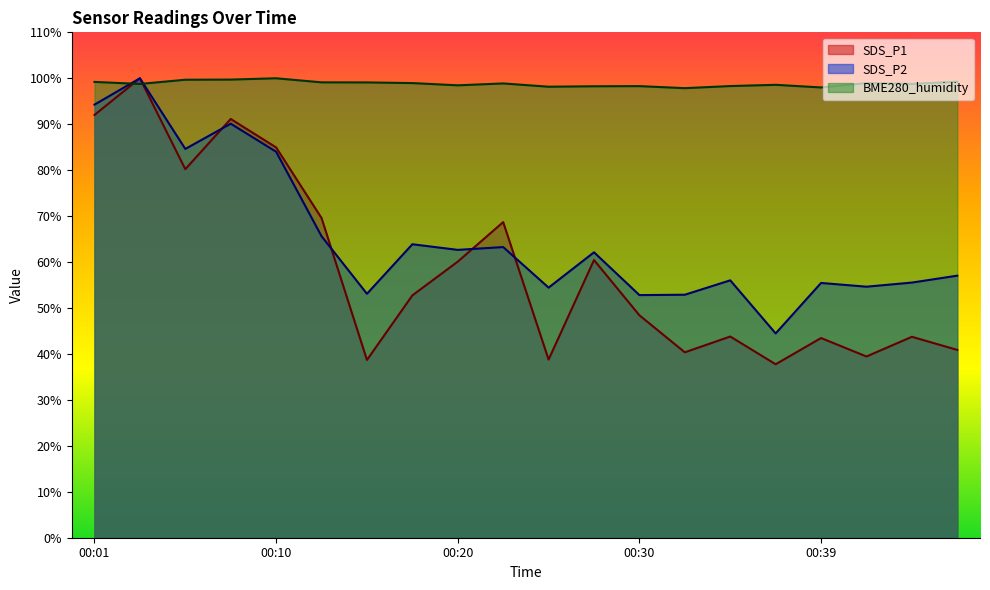

Reading right to left, extract all data points from this chart.

SDS_P1: 00:47=40.9	00:44=43.7	00:42=39.4	00:39=43.5	00:37=37.8	00:35=43.8	00:32=40.4	00:30=48.4	00:27=60.4	00:25=38.8	00:22=68.7	00:20=60.1	00:18=52.7	00:15=38.7	00:13=69.6	00:10=84.9	00:08=91.1	00:05=80.2	00:03=100.0	00:01=92.0
SDS_P2: 00:47=57.0	00:44=55.5	00:42=54.6	00:39=55.5	00:37=44.5	00:35=56.0	00:32=52.9	00:30=52.8	00:27=62.1	00:25=54.4	00:22=63.3	00:20=62.7	00:18=63.9	00:15=53.1	00:13=65.6	00:10=84.0	00:08=90.1	00:05=84.6	00:03=100.0	00:01=94.3
BME280_humidity: 00:47=99.3	00:44=98.8	00:42=99.0	00:39=98.0	00:37=98.6	00:35=98.3	00:32=97.8	00:30=98.3	00:27=98.3	00:25=98.2	00:22=98.9	00:20=98.5	00:18=99.0	00:15=99.1	00:13=99.1	00:10=100.0	00:08=99.7	00:05=99.7	00:03=98.8	00:01=99.2